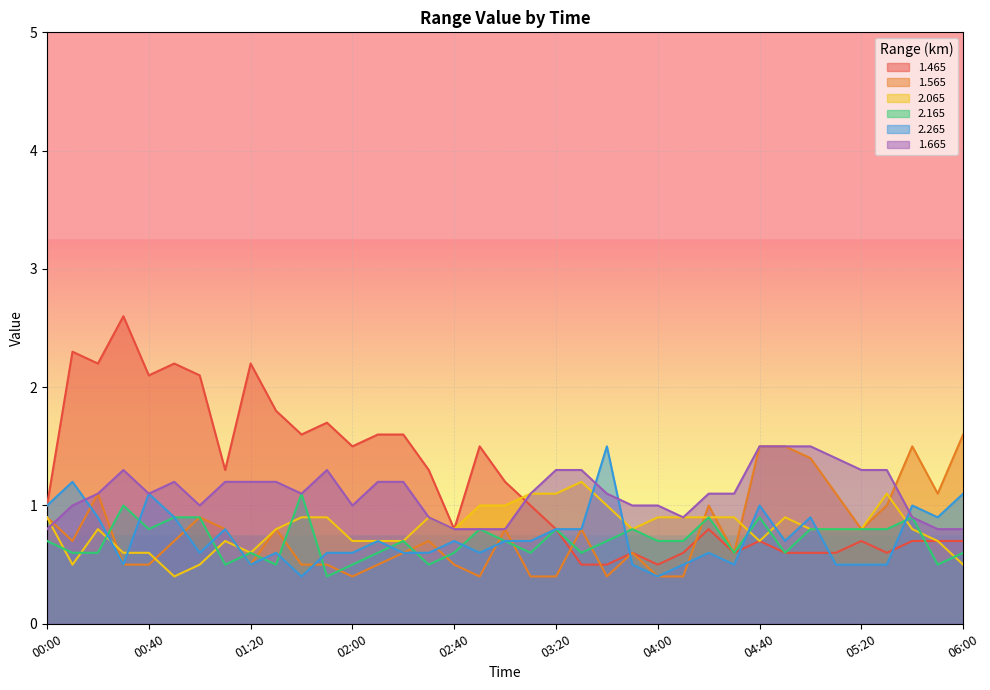

What is the label of the 34th point from the right?

00:30